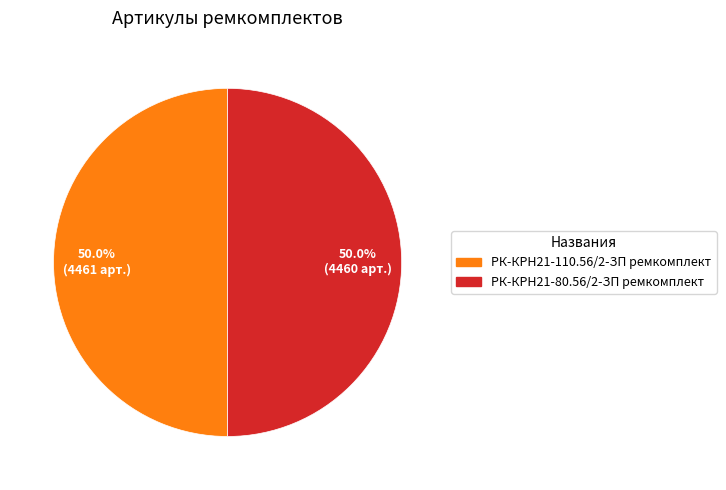

Is the sum of РК-КРН21-80.56/2-ЗП ремкомплект and РК-КРН21-110.56/2-ЗП ремкомплект greater than half?

Yes